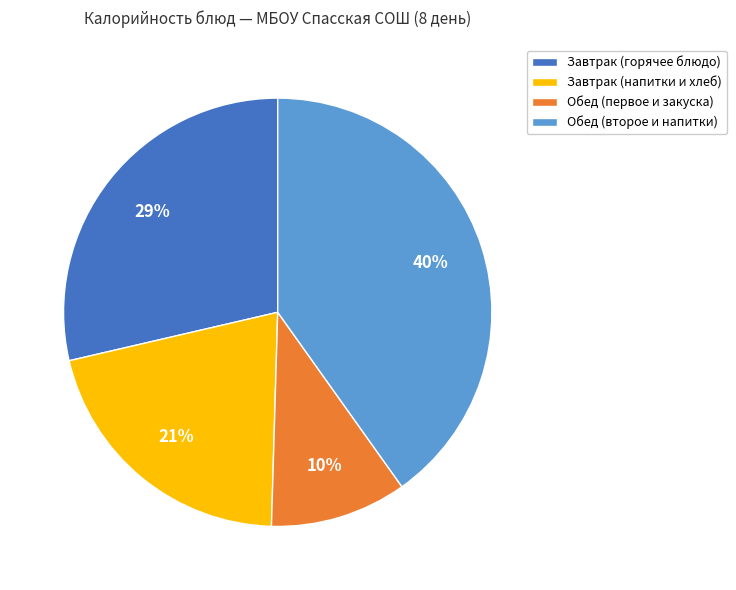

Does Завтрак (горячее блюдо) represent more than half of the total?

No